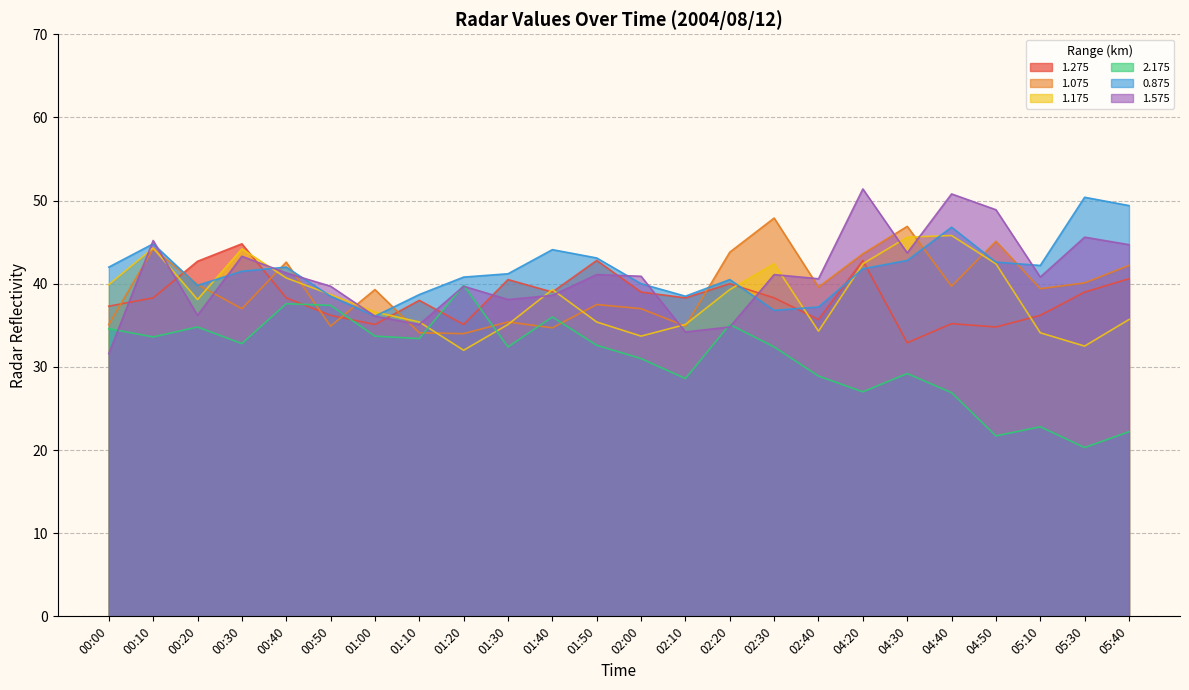

Which series changed the most between 01:30 and 05:30?

2.175